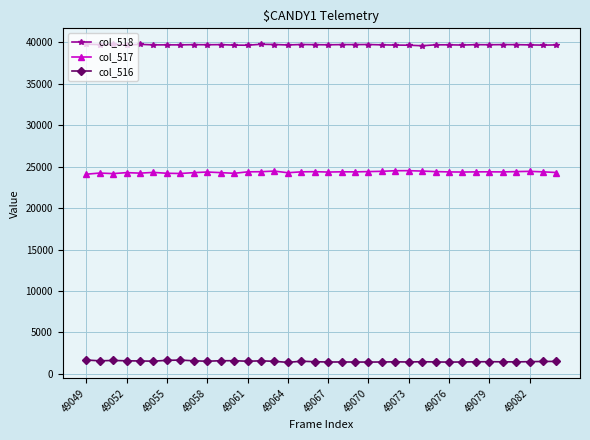

What is the value of the col_516 point at the 1st from the left?

1682